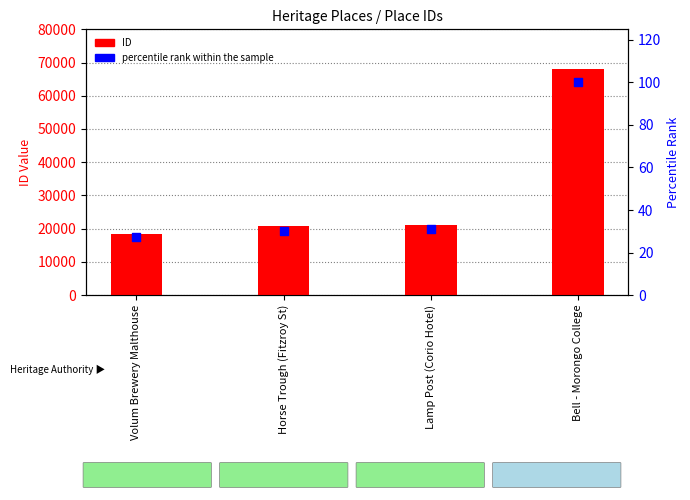

What is the total value across all series at Bell - Morongo College?

68266.0